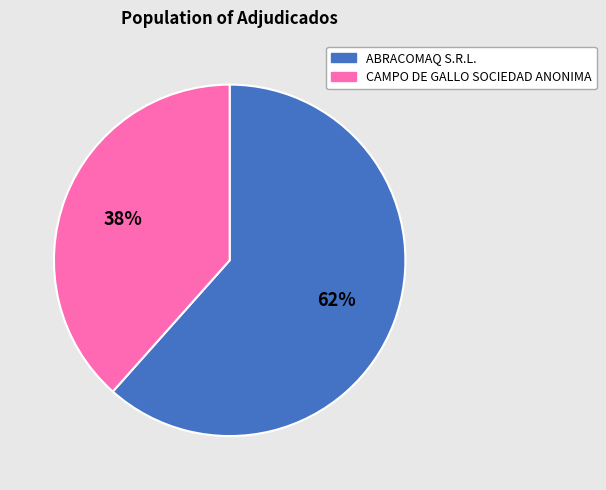

Does CAMPO DE GALLO SOCIEDAD ANONIMA represent more than half of the total?

No